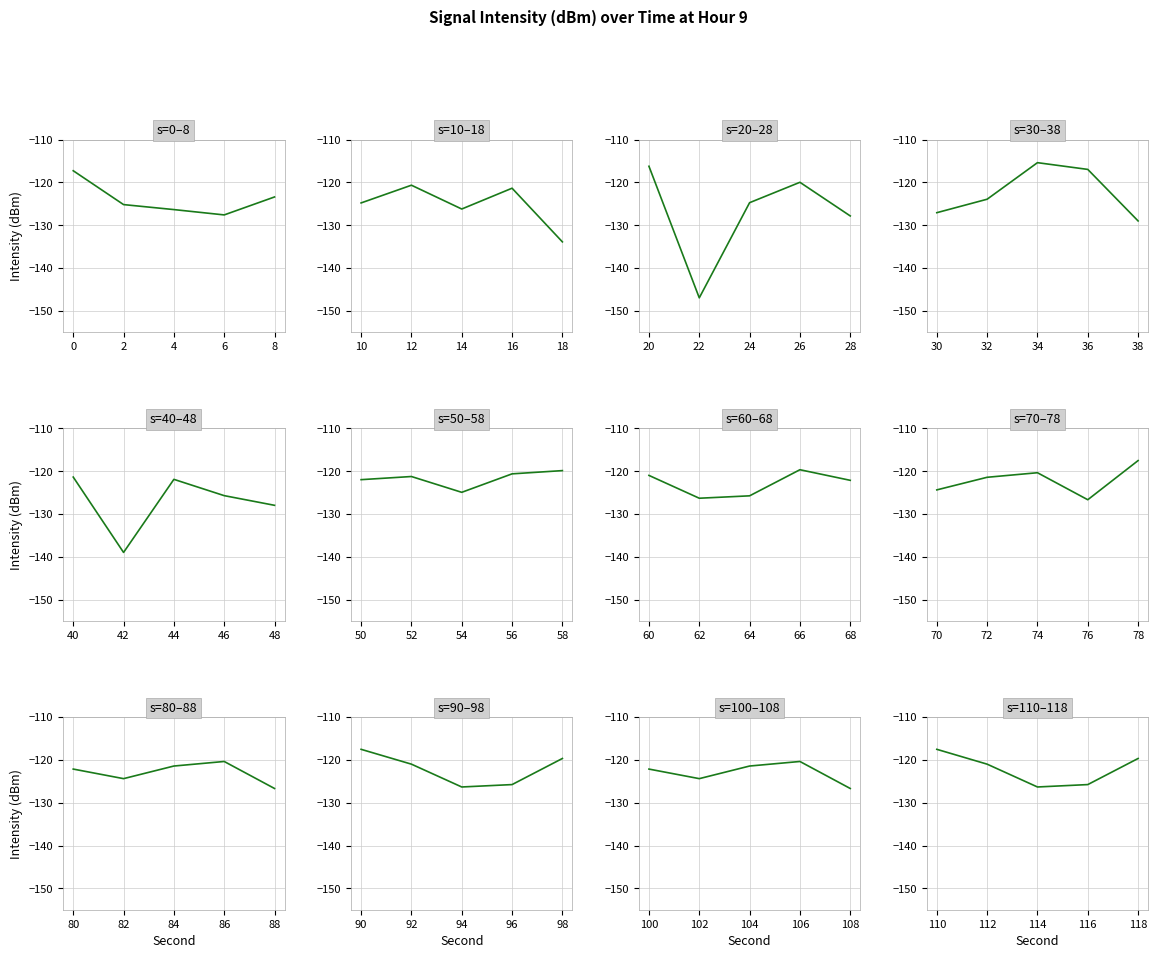

What is the total value across all series at 15?

-368.3